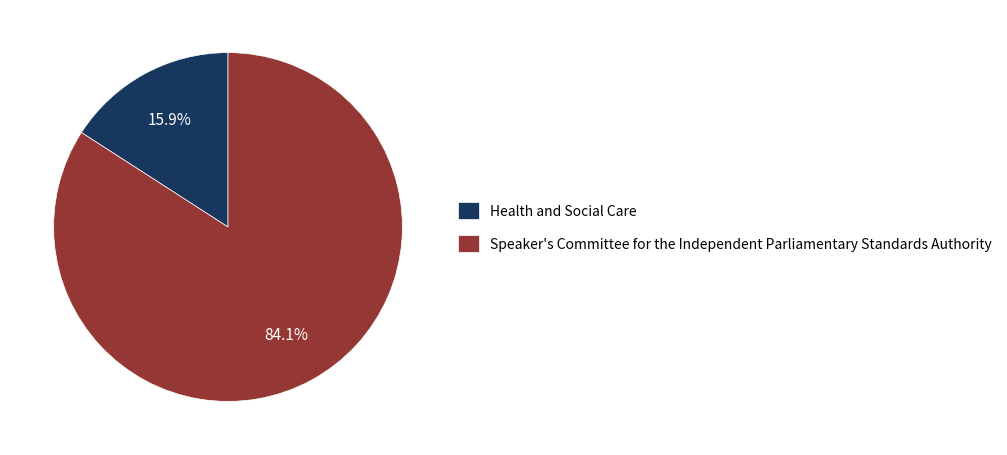

What is the total percentage of Speaker's Committee for the Independent Parliamentary Standards Authority and Health and Social Care?

100.0%